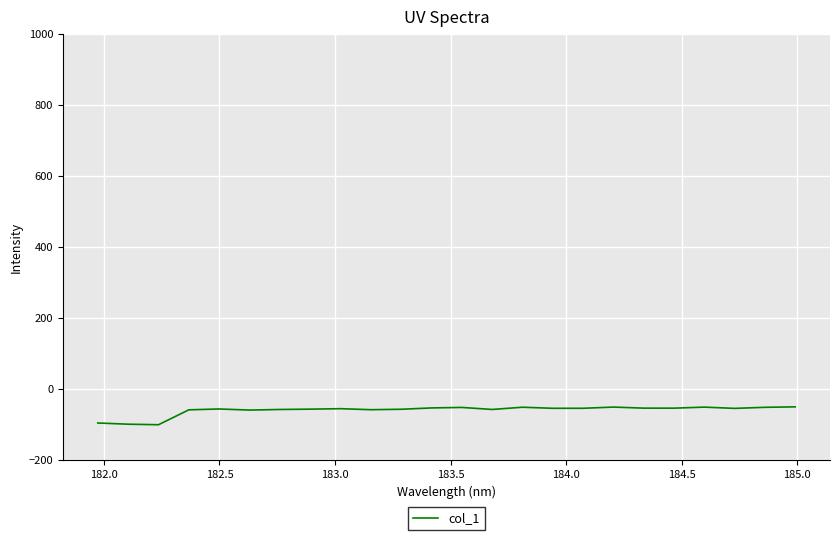

What is the minimum value shown in the chart?

-101.8